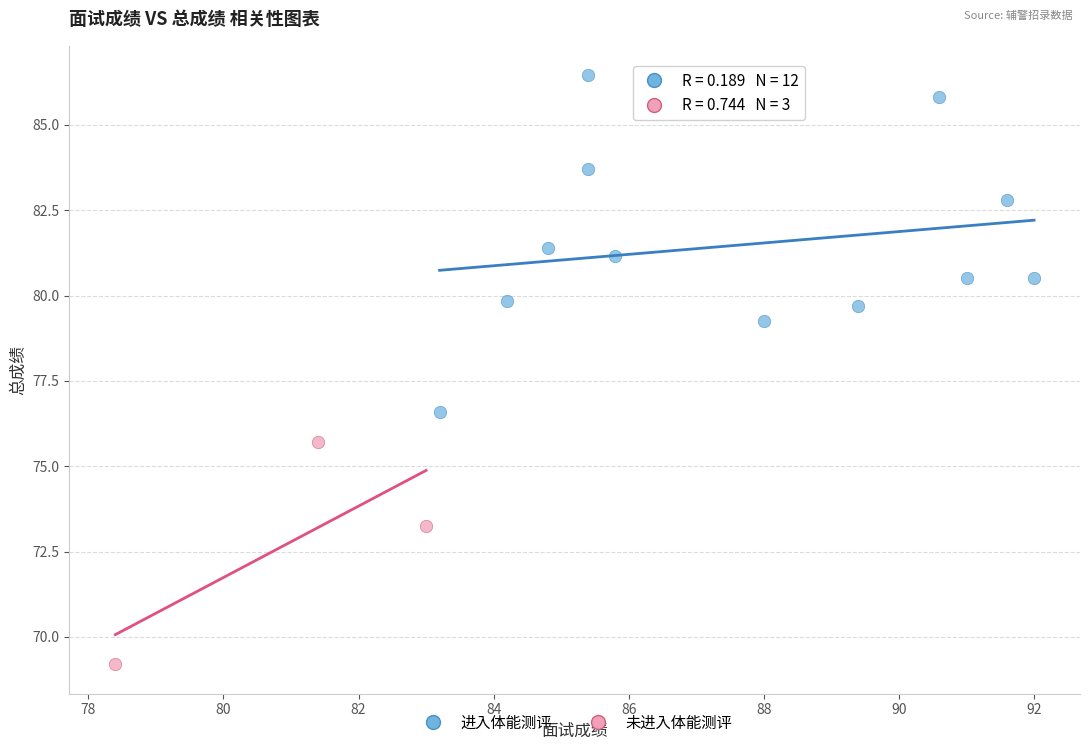

Which series has the widest spread of Y values?

进入体能测评